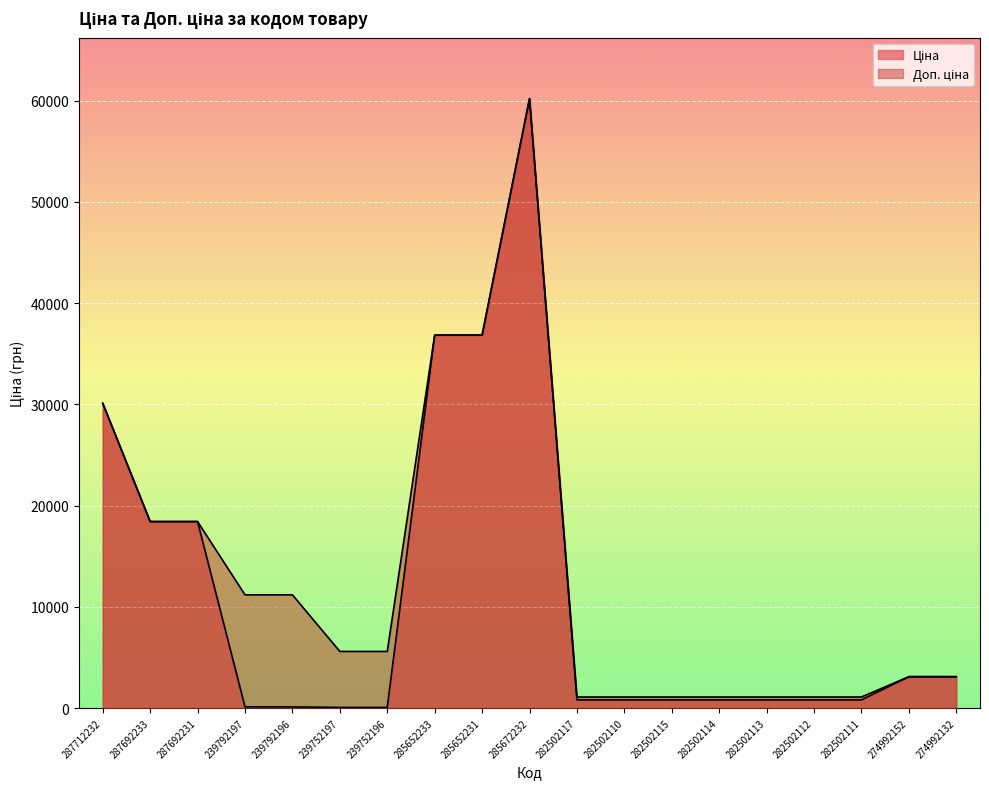

Reading right to left, what are all the values shown in this chart?

Ціна: 274992132=3094.7	274992152=3094.7	282502111=802.1	282502112=802.1	282502113=802.1	282502114=802.1	282502115=802.1	282502110=802.1	282502117=802.1	285672232=60205.6	285652231=36841.8	285652233=36841.8	239752196=55.9	239752197=55.9	239792196=111.8	239792197=111.8	287692231=18420.9	287692233=18420.9	287712232=30102.8
Доп. ціна: 274992132=3095.0	274992152=3095.0	282502111=1087.0	282502112=1087.0	282502113=1087.0	282502114=1087.0	282502115=1087.0	282502110=1087.0	282502117=1087.0	285672232=60205.6	285652231=36841.8	285652233=36841.8	239752196=5591.0	239752197=5591.0	239792196=11182.0	239792197=11182.0	287692231=18420.9	287692233=18420.9	287712232=30102.8